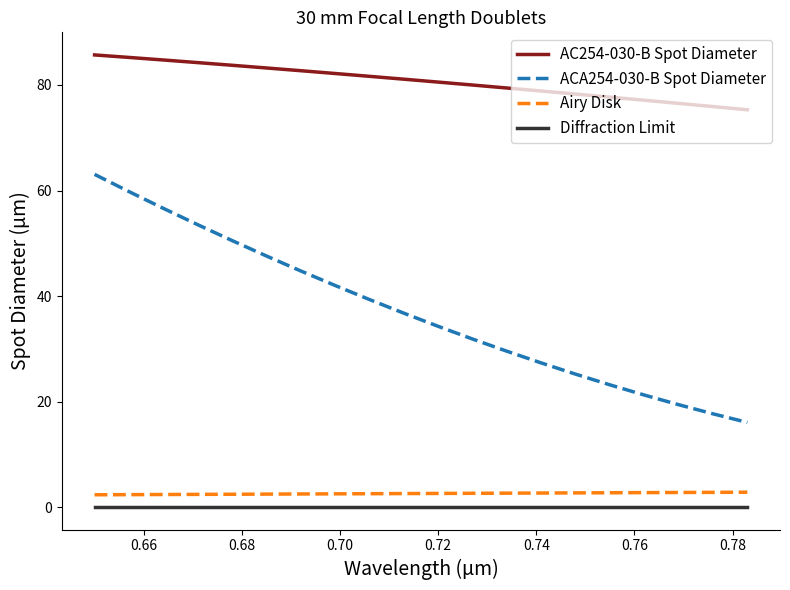

Which series has the largest range (max minus min)?

ACA254-030-B Spot Diameter